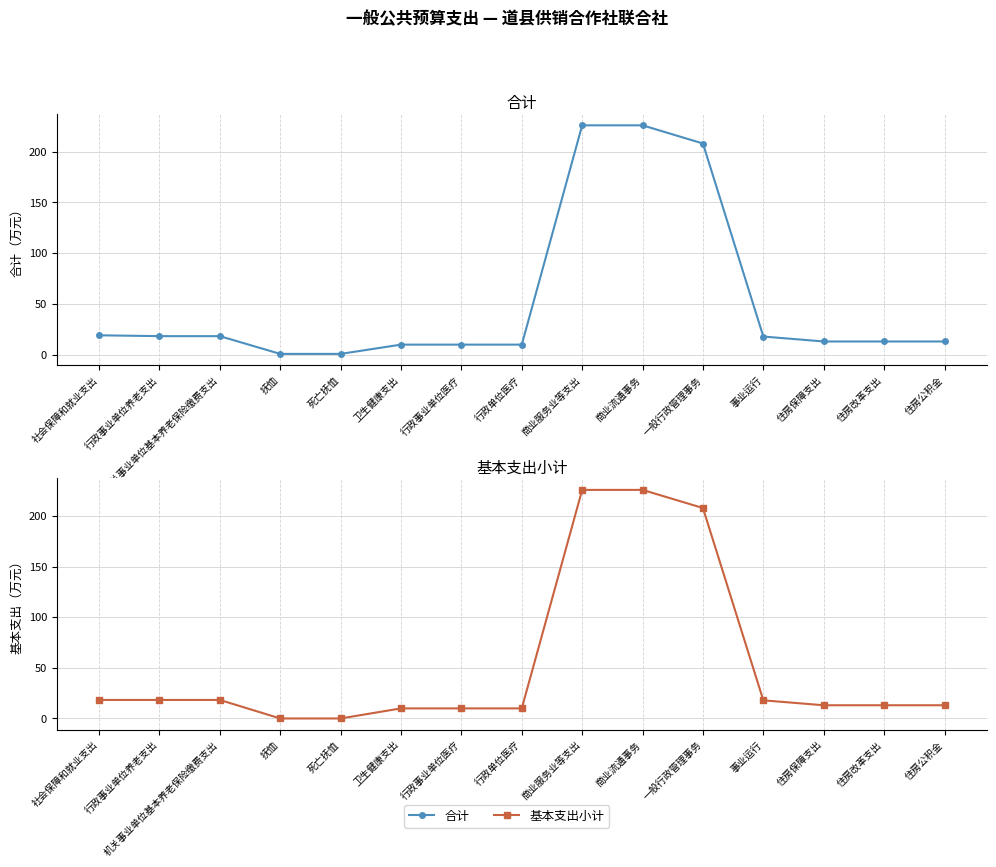

At which label does 合计 first exceed 13?

社会保障和就业支出